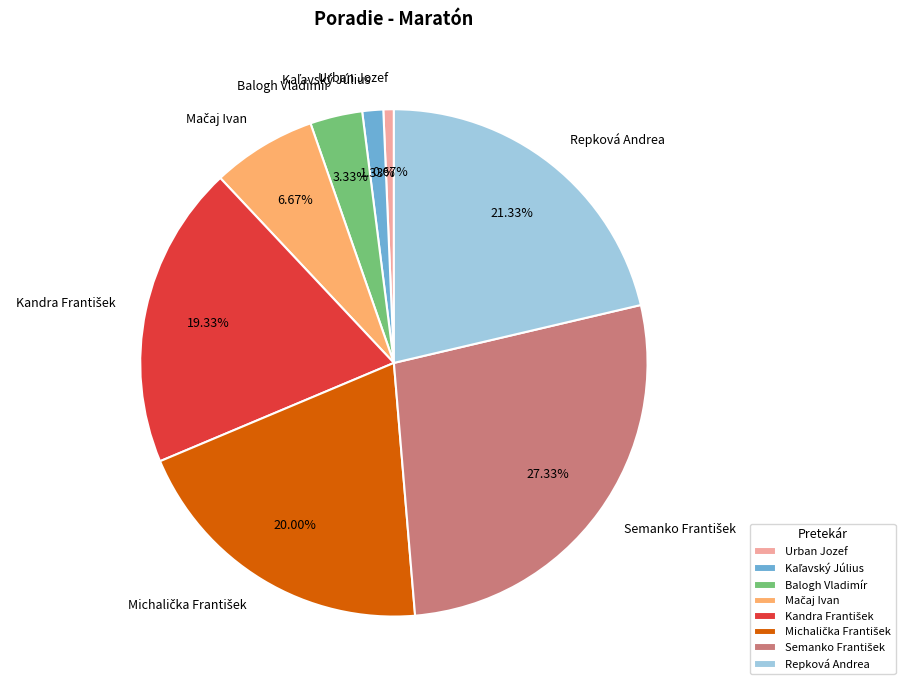

Is there any slice that represents more than half of the pie?

No